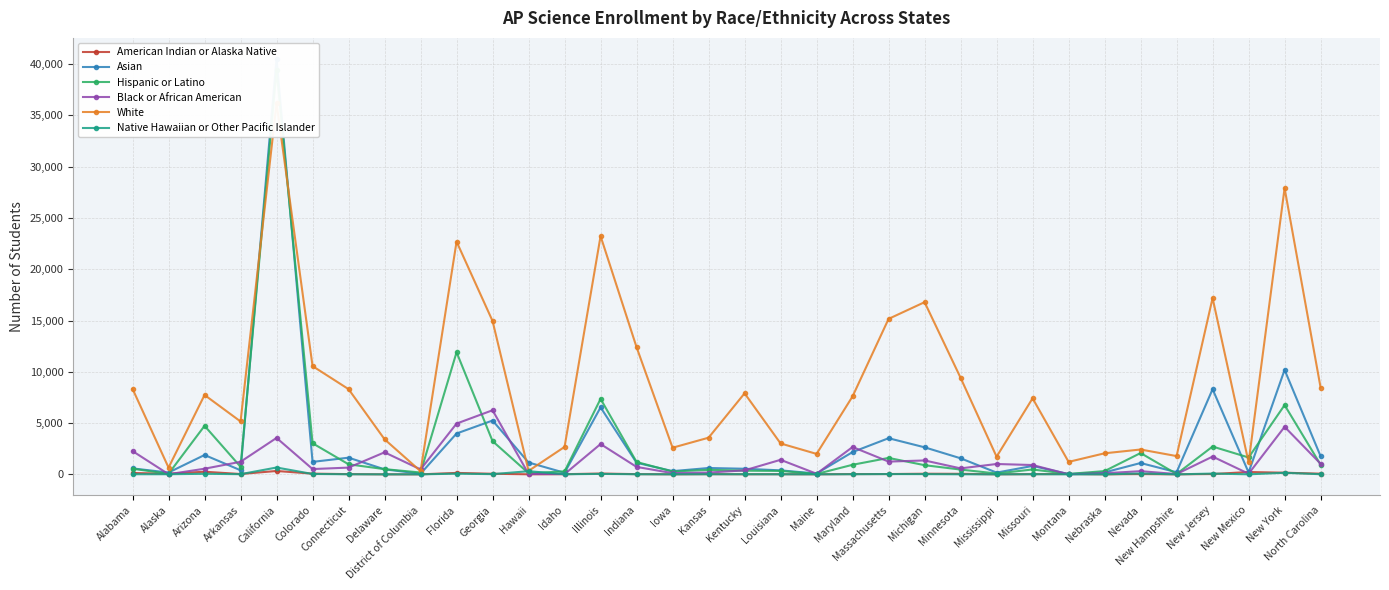

How many interior local peaks does the Asian series have?

11